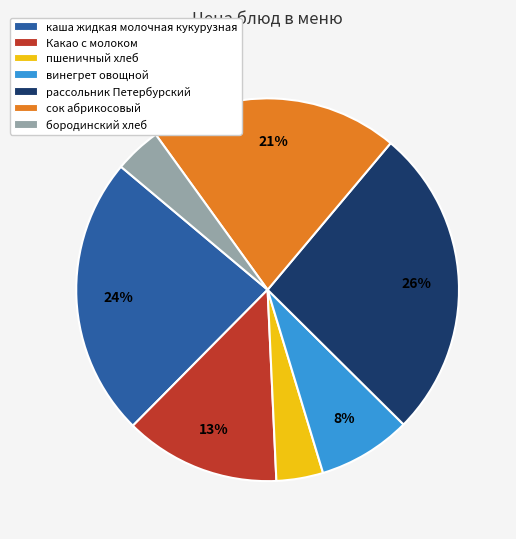

To the nearest percent, what is the difference between the largest and smallest slice percentages?

22%